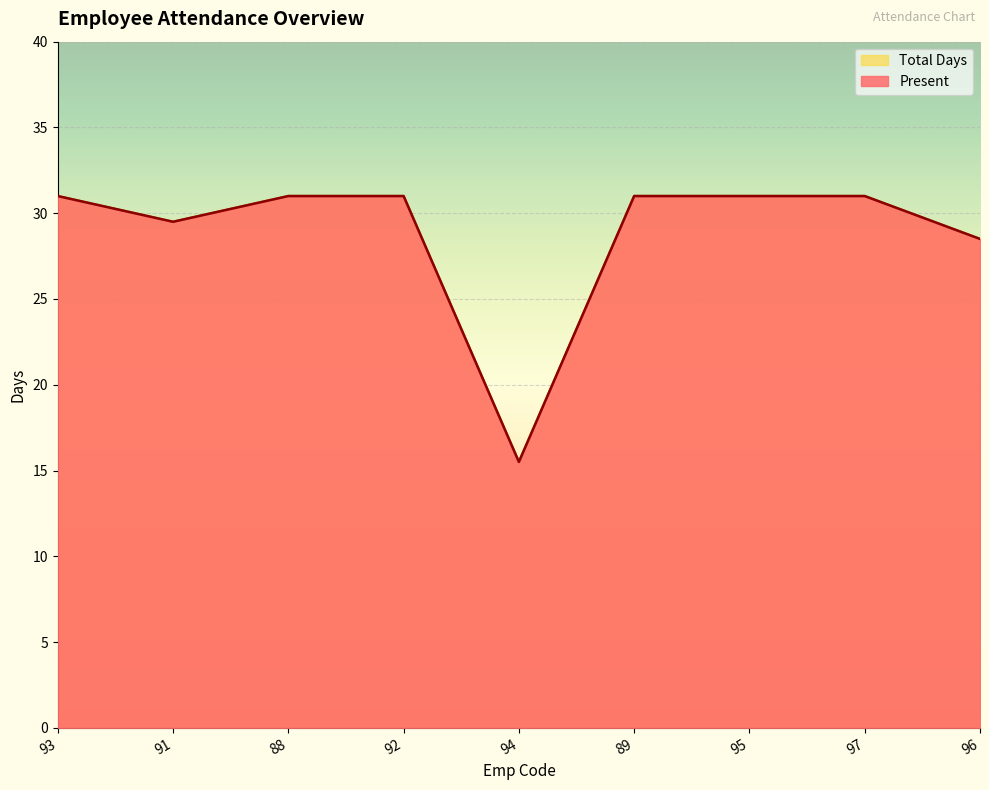

In Present, how many points are lower than both neighbors (excluding endpoints)?

2